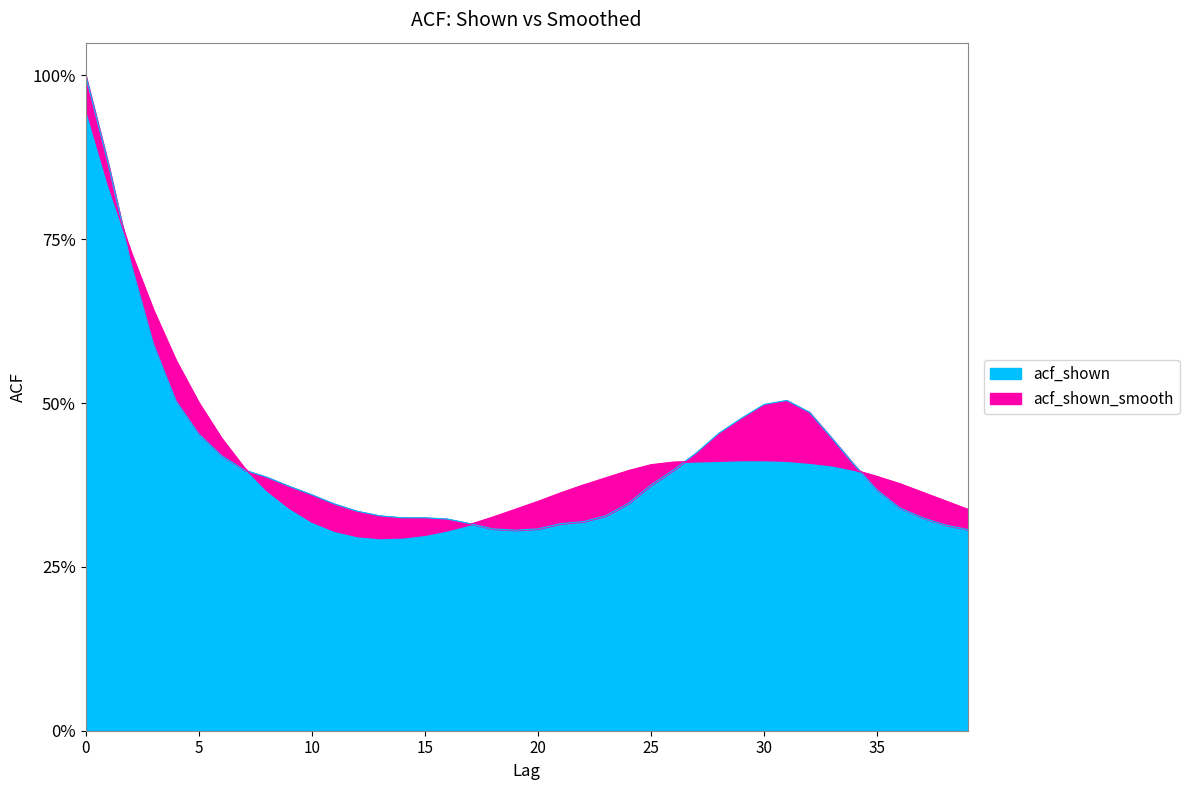

Is the value of acf_shown_smooth at 22 greater than the value of acf_shown at 9?

Yes